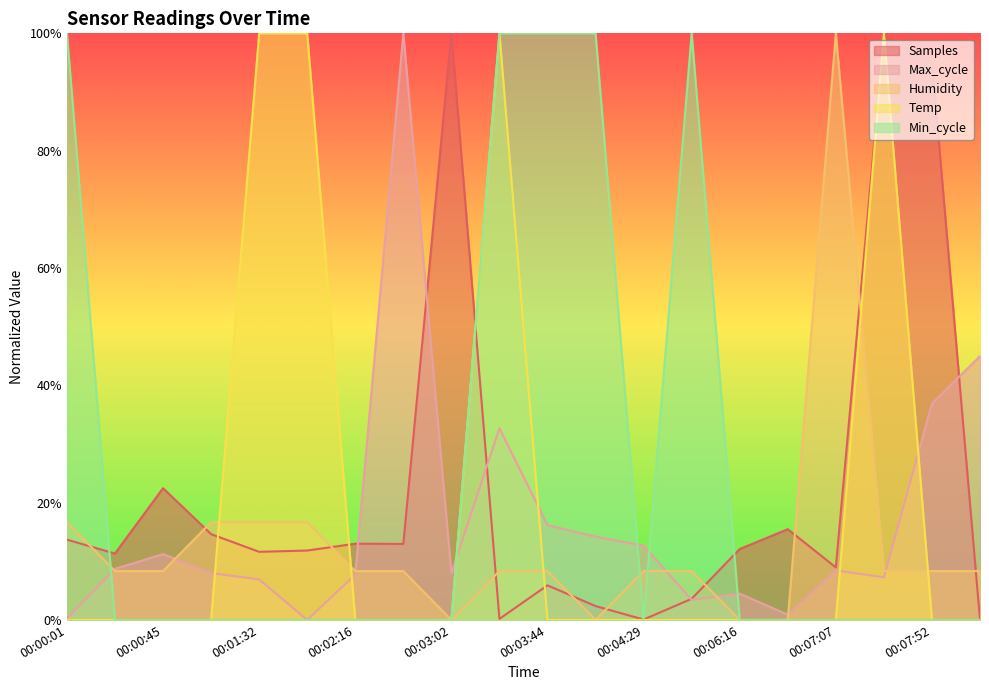

What is the value of the Samples point at the 7th from the left?

0.1